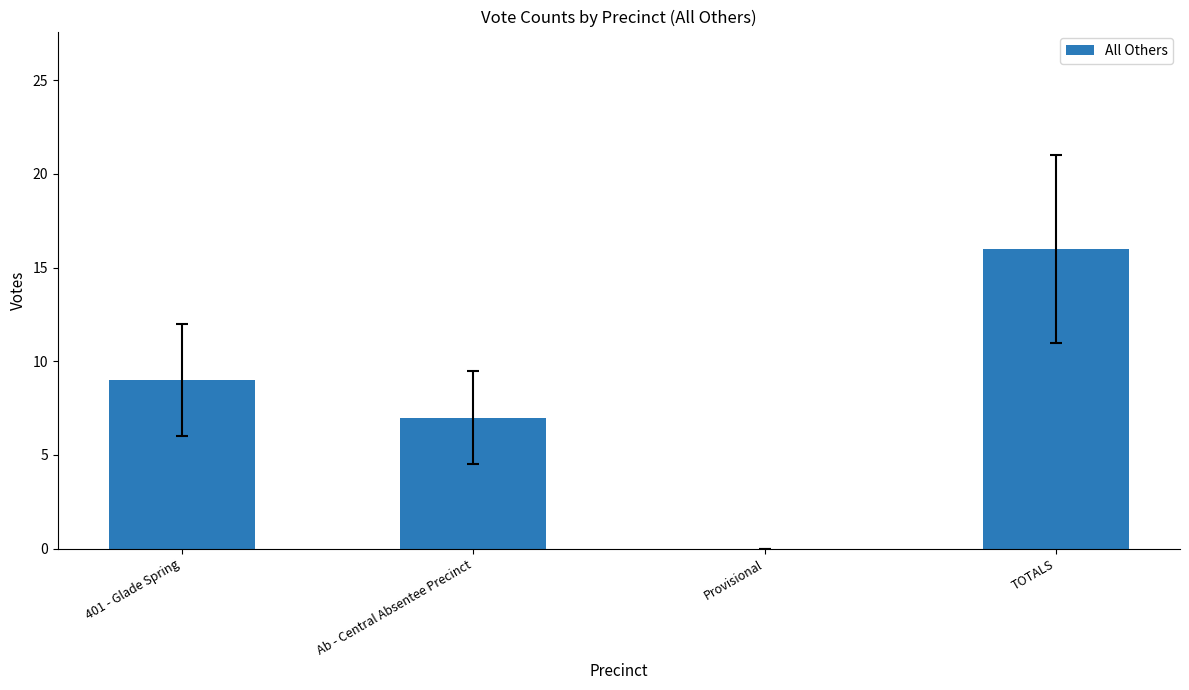

True or false: the data shows 16 at TOTALS.

True